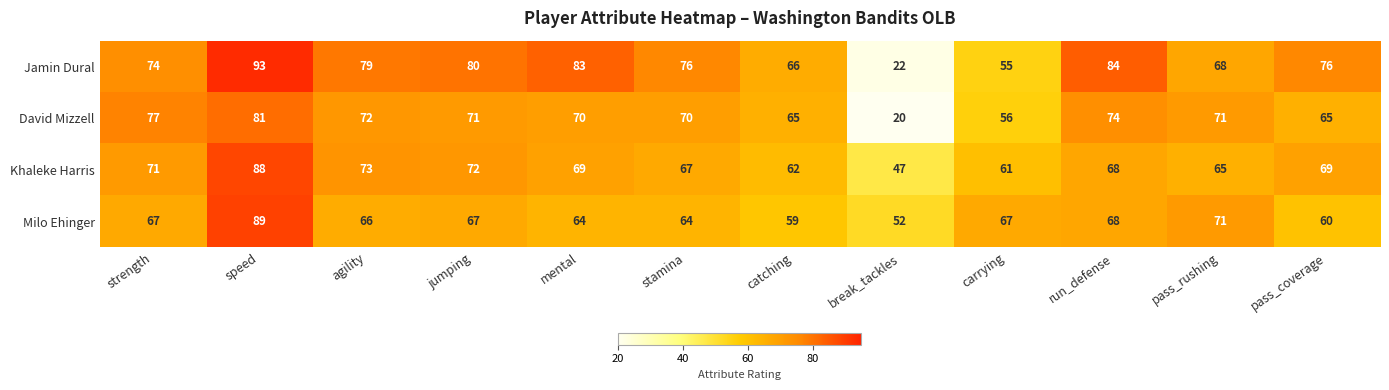

Which series changed the most between agility and pass_coverage?

David Mizzell